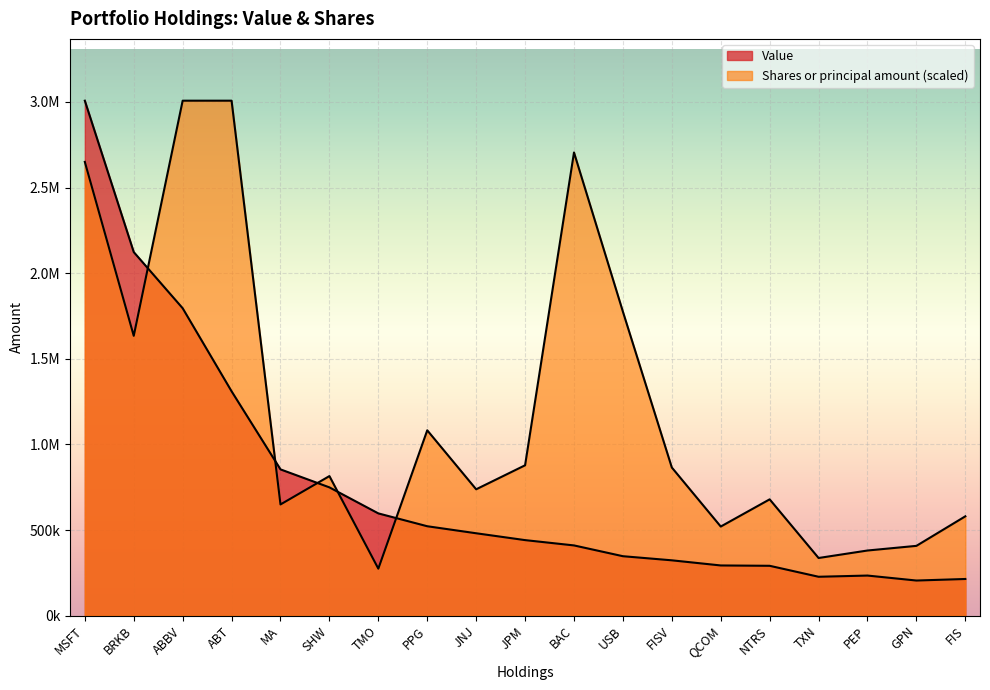

What value does the Value series have at BRKB?

2123000.0